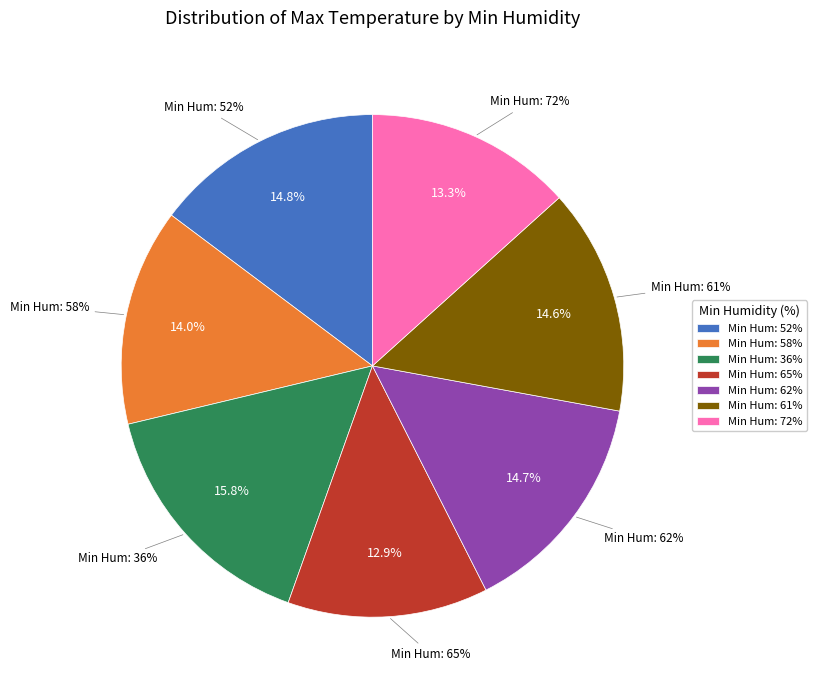

To the nearest percent, what is the difference between the 61 and 36 slice percentages?

1%